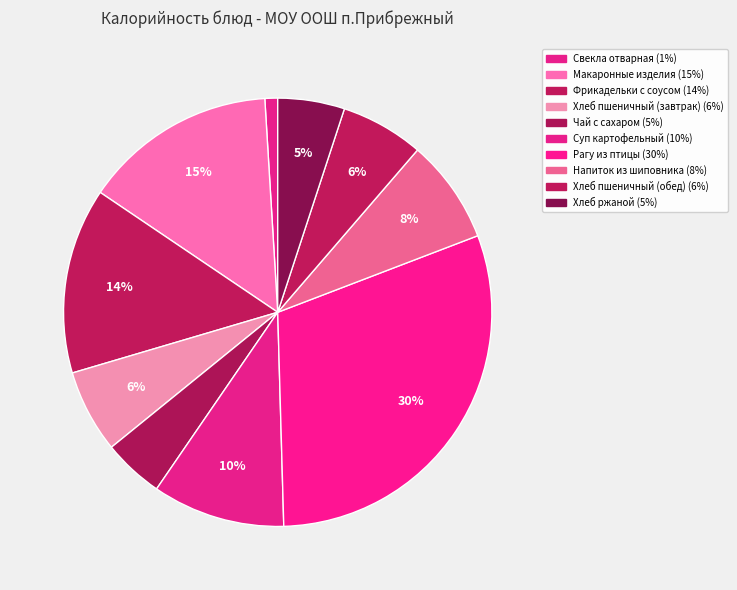

Approximately how many times larger is the value at Хлеб пшеничный (обед) compared to Фрикадельки с соусом?

0.4